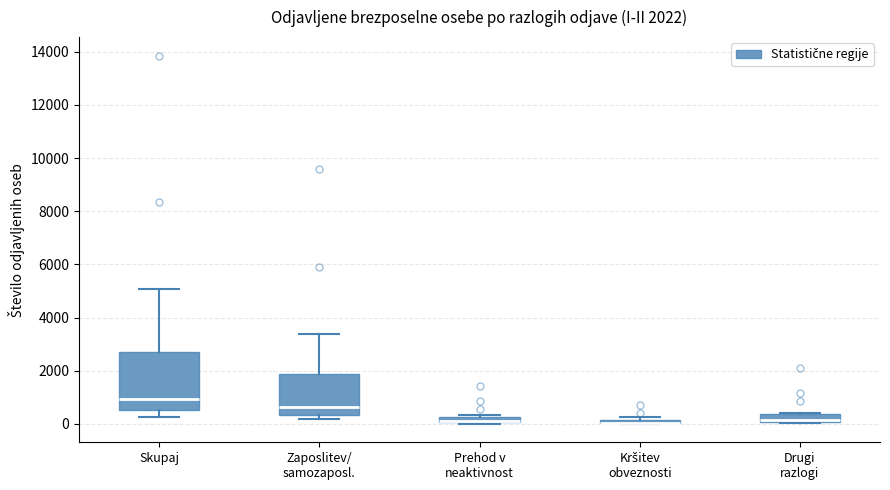

Comparing the boxes themselves (not the whiskers), which one is the tallest?

Skupaj